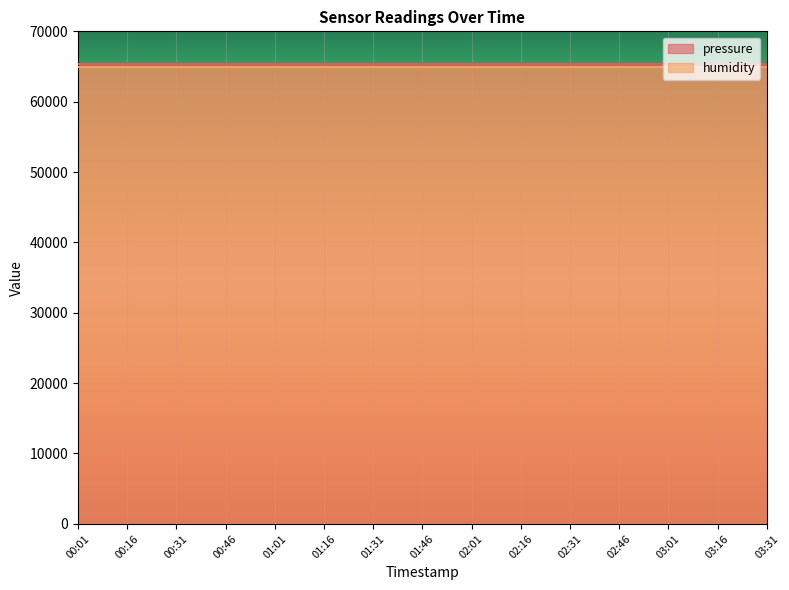

The humidity series shows 100.0 at 01:46. True or false?

True